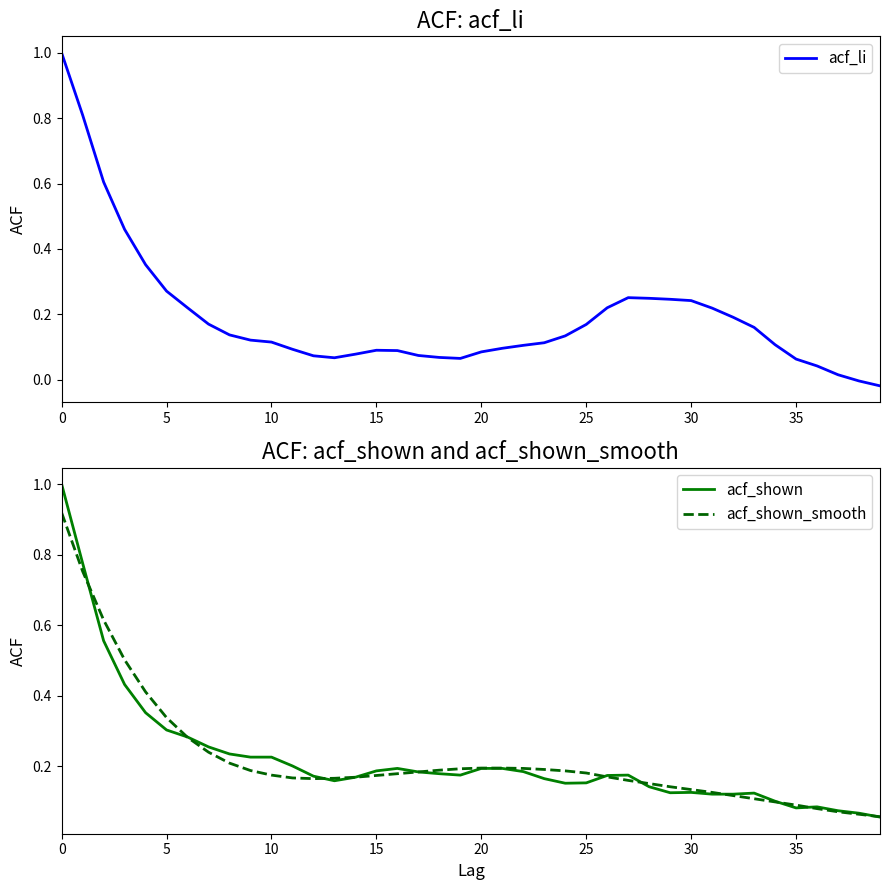

How many lines are shown in the chart?

3